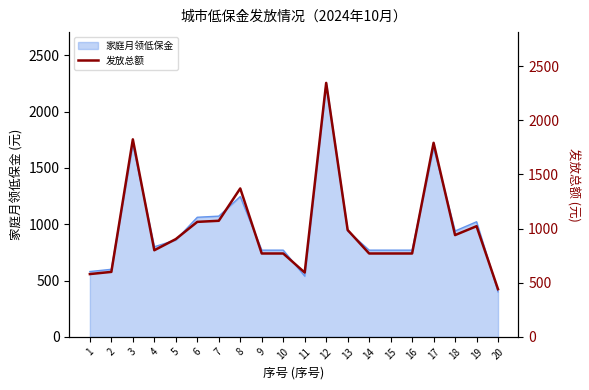

Which has a higher value, 5 or 2?

5